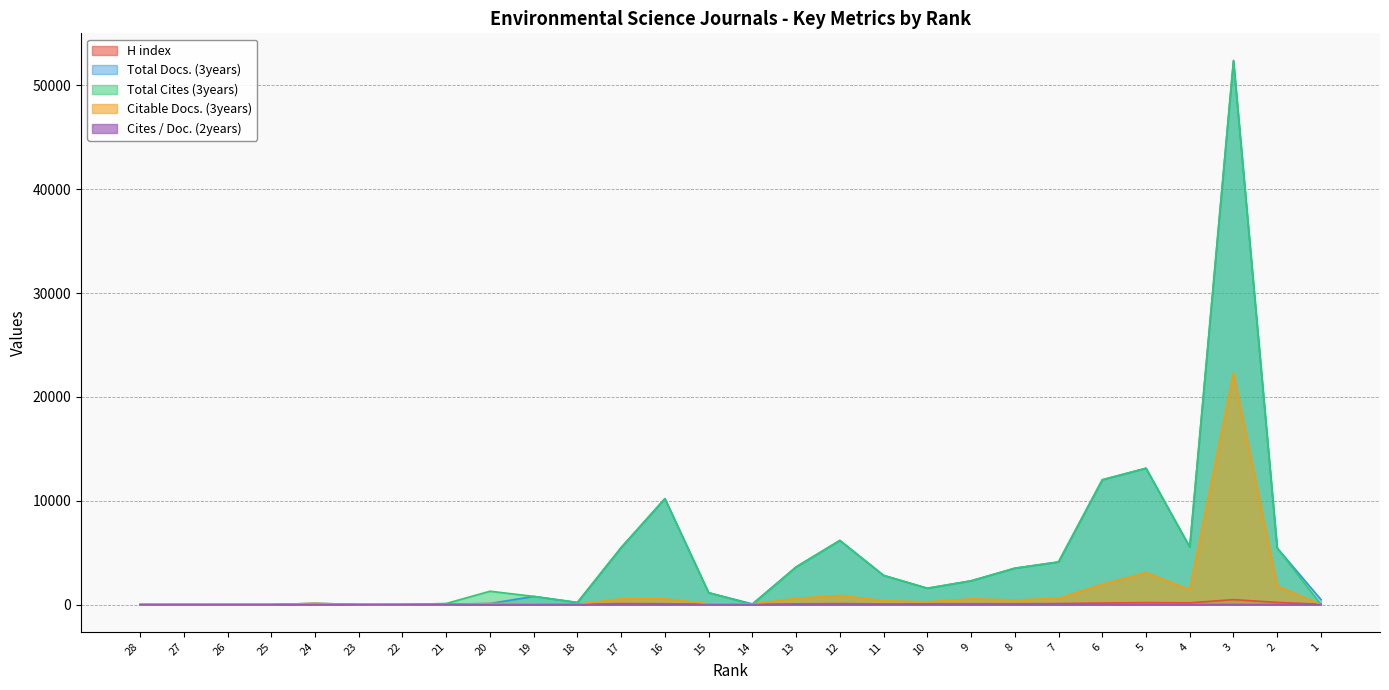

What is the average value of the Cites / Doc. (2years) series?

1